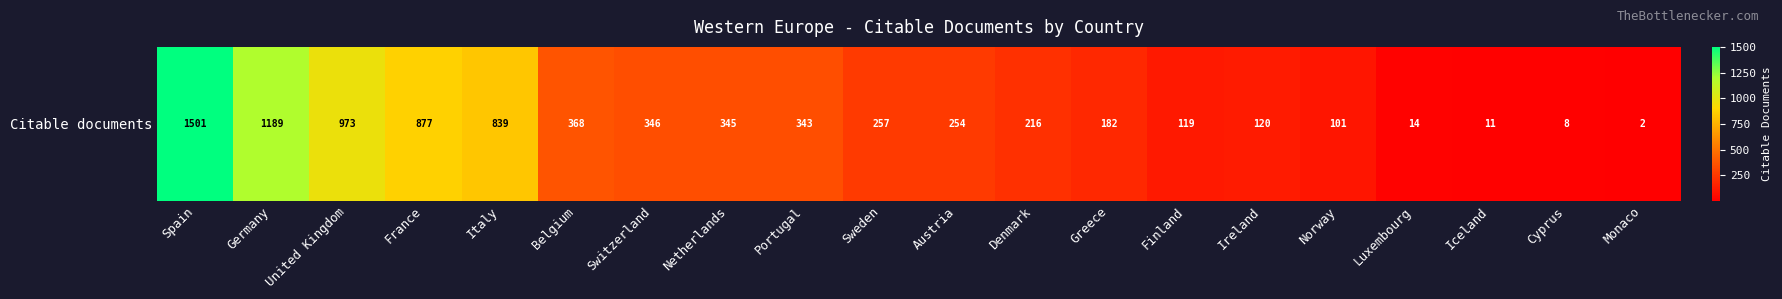

What is the change in value from Italy to Austria?

-585